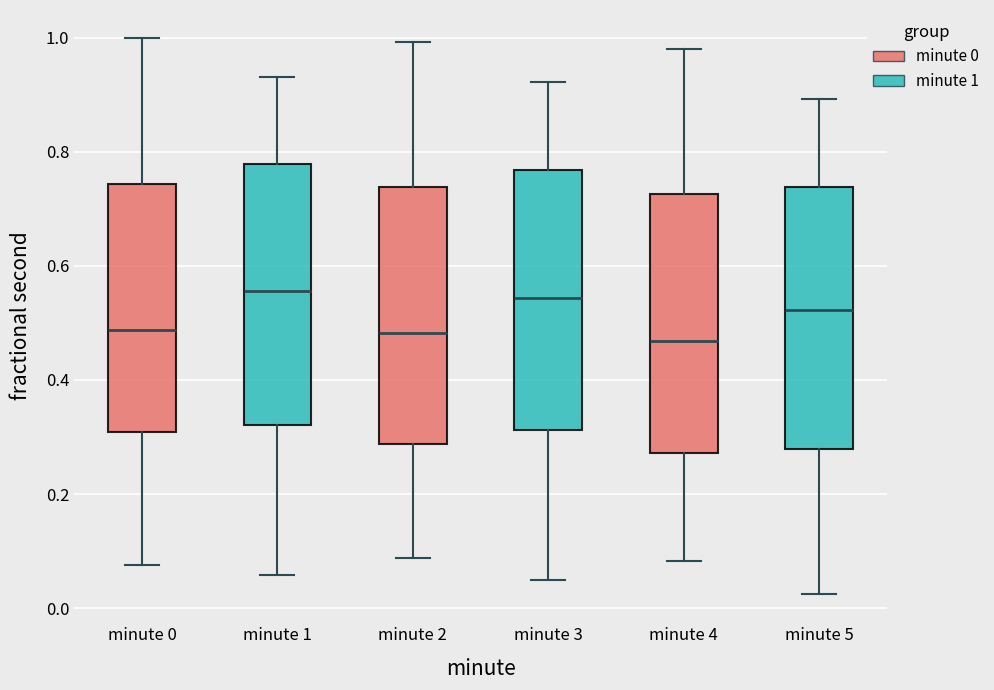

Reading left to right, read every box against the y-axis: the position of its median line, the range the box covers, and the ends of its whiskers. The values are not printed on the chart, so give them approximately, as read against the axis.

minute 0: median 0.48, box 0.30 to 0.74, whiskers 0.08 to 1.00
minute 1: median 0.56, box 0.32 to 0.78, whiskers 0.06 to 0.94
minute 2: median 0.48, box 0.28 to 0.74, whiskers 0.08 to 1.00
minute 3: median 0.54, box 0.32 to 0.76, whiskers 0.04 to 0.92
minute 4: median 0.46, box 0.28 to 0.72, whiskers 0.08 to 0.98
minute 5: median 0.52, box 0.28 to 0.74, whiskers 0.02 to 0.90